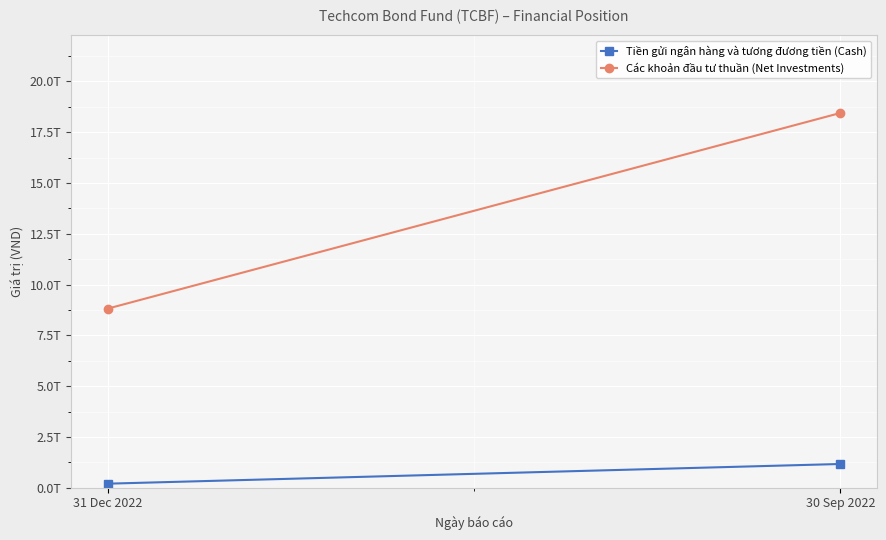

What is the difference between the Tiền gửi ngân hàng và tương đương tiền (Cash) values at 30 Sep 2022 and 31 Dec 2022?

968635360831